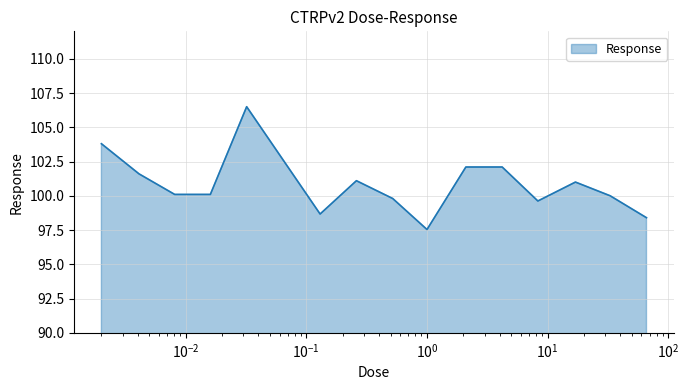

True or false: there are more than 2 points higher than both neighbors.

True